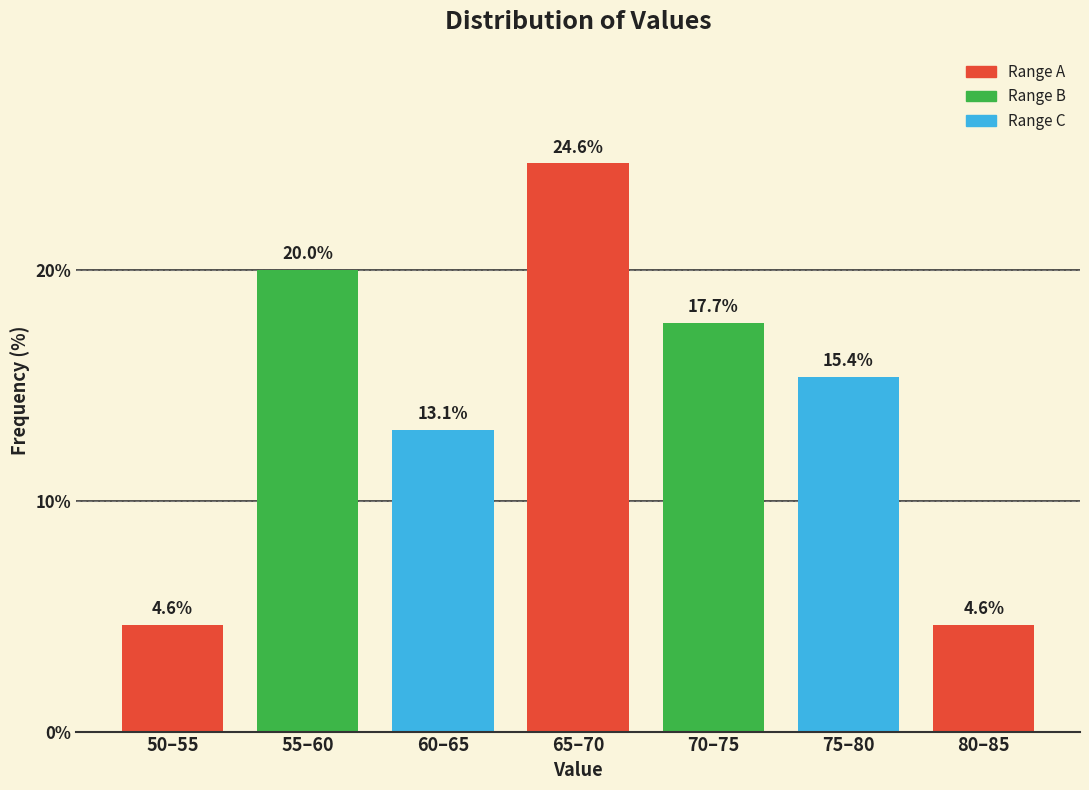

Reading left to right, what are all the values shown in this chart?

4.6	20.0	13.1	24.6	17.7	15.4	4.6